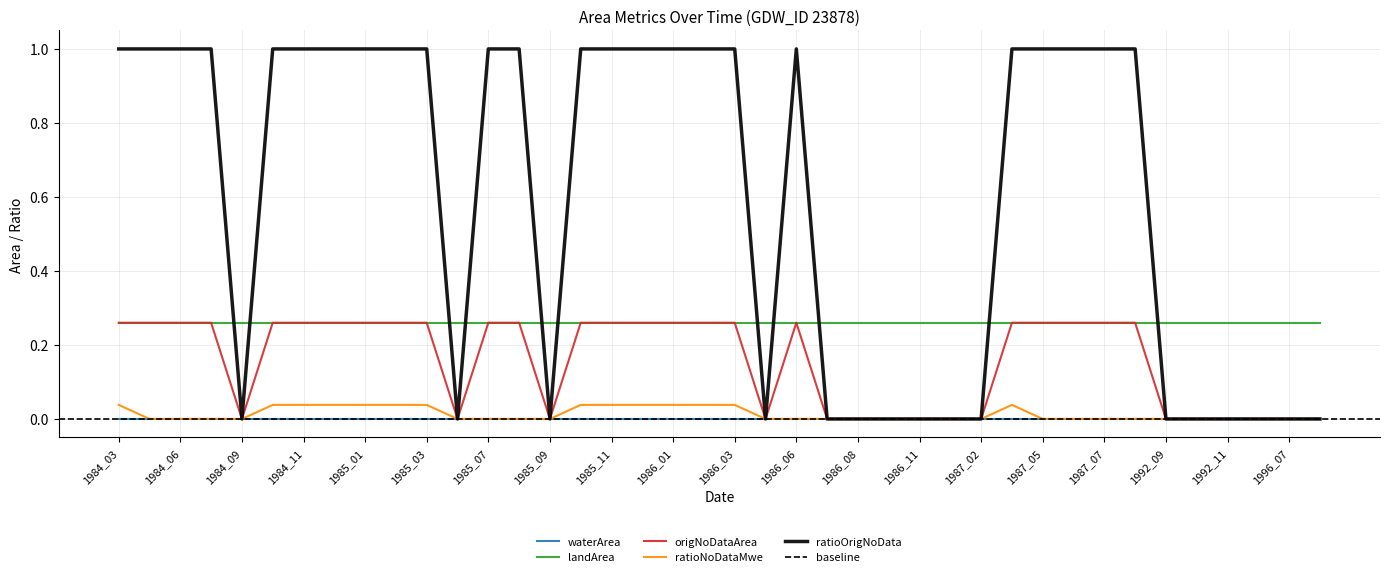

True or false: landArea has a value of 0.1 at 1984_06.

False